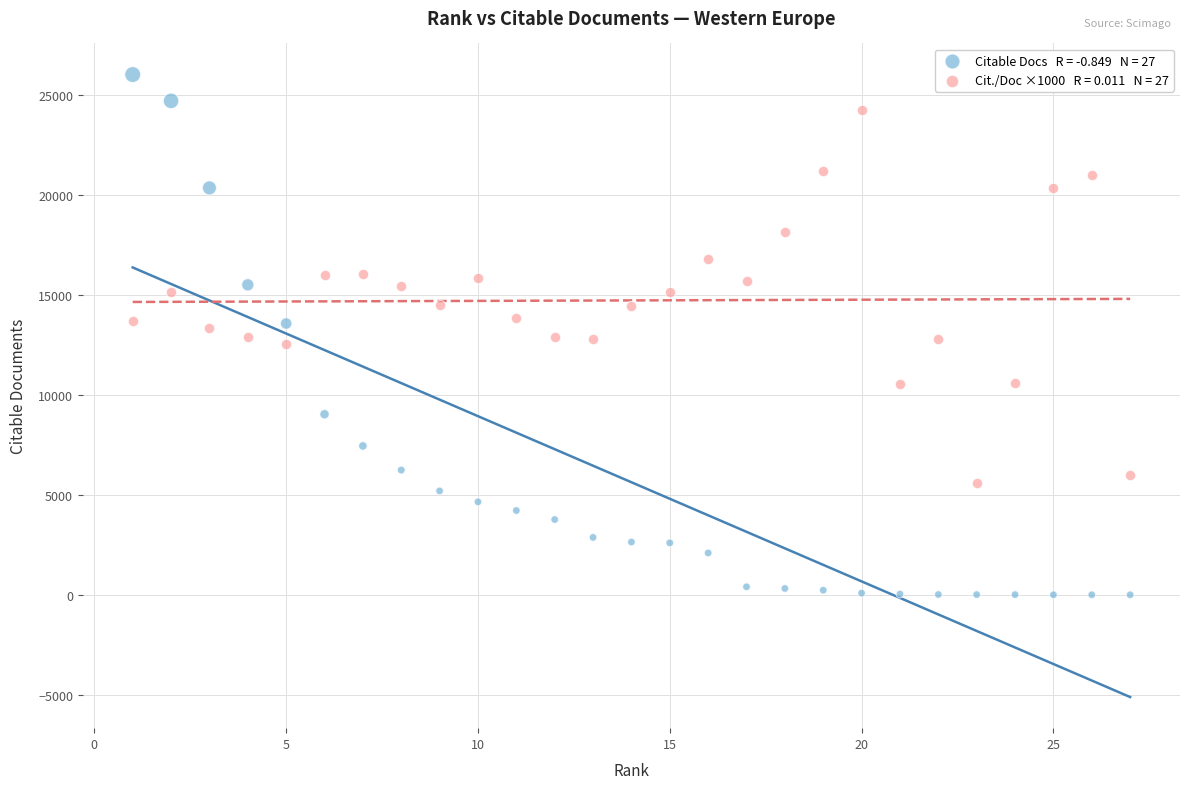

Across all data points, what is the range of X values (max minus min)?

26